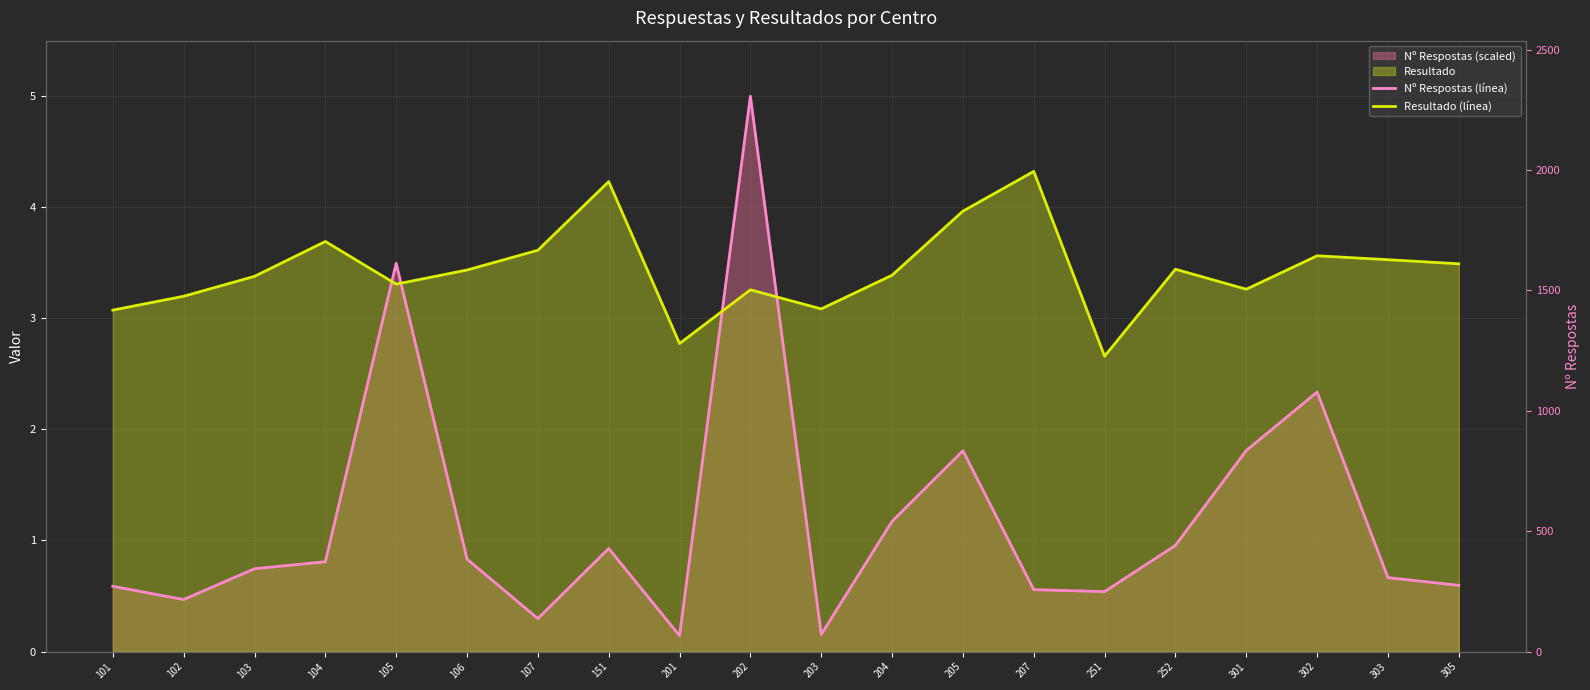

Rank the series at 302 from lowest to highest value.

Nº Respostas (línea), Resultado (línea)